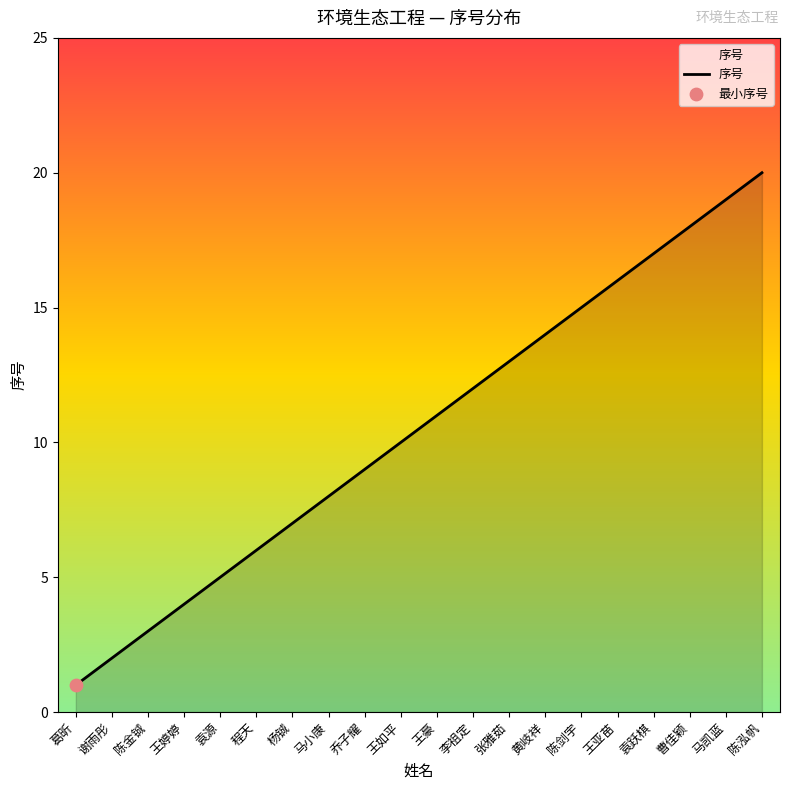

Which has a higher value, 马凯蓝 or 曹佳颖?

马凯蓝